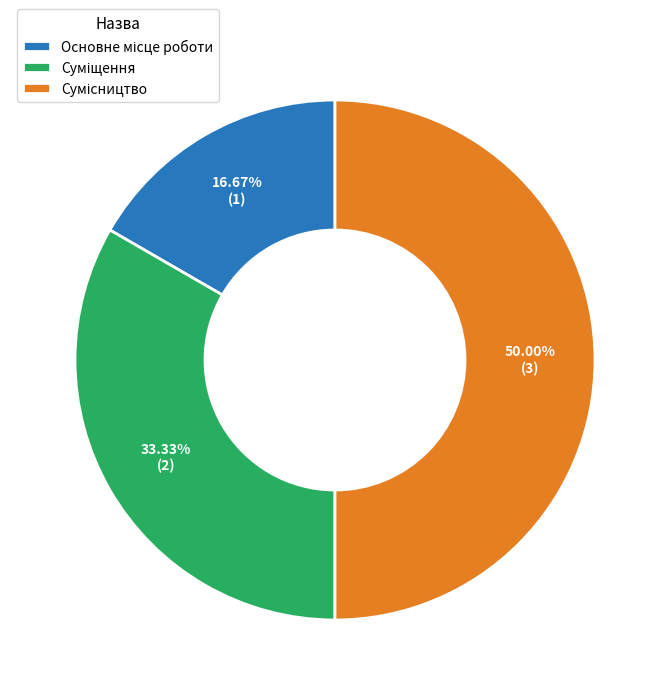

Does Сумісництво represent more than half of the total?

No